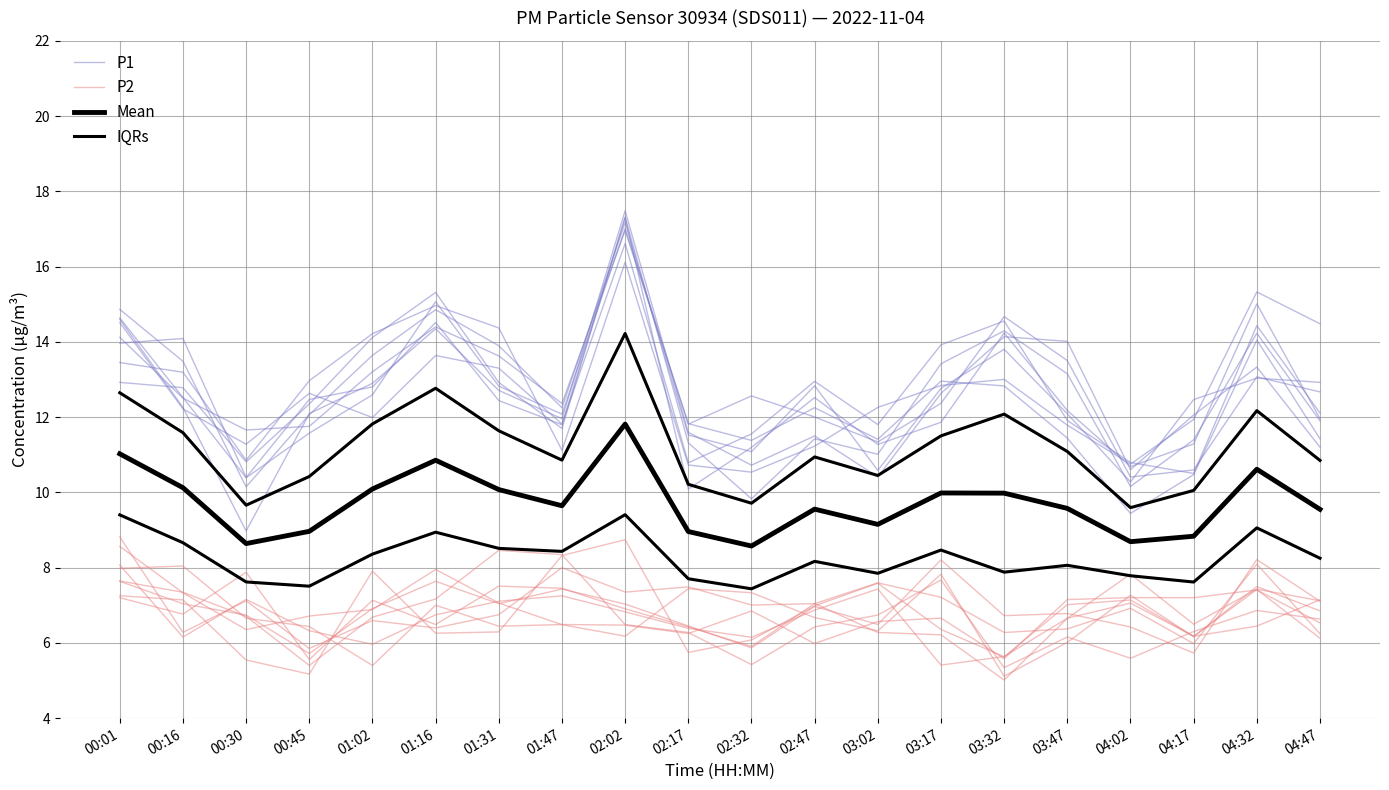

The IQRs series shows 8.2 at 04:47. True or false?

True